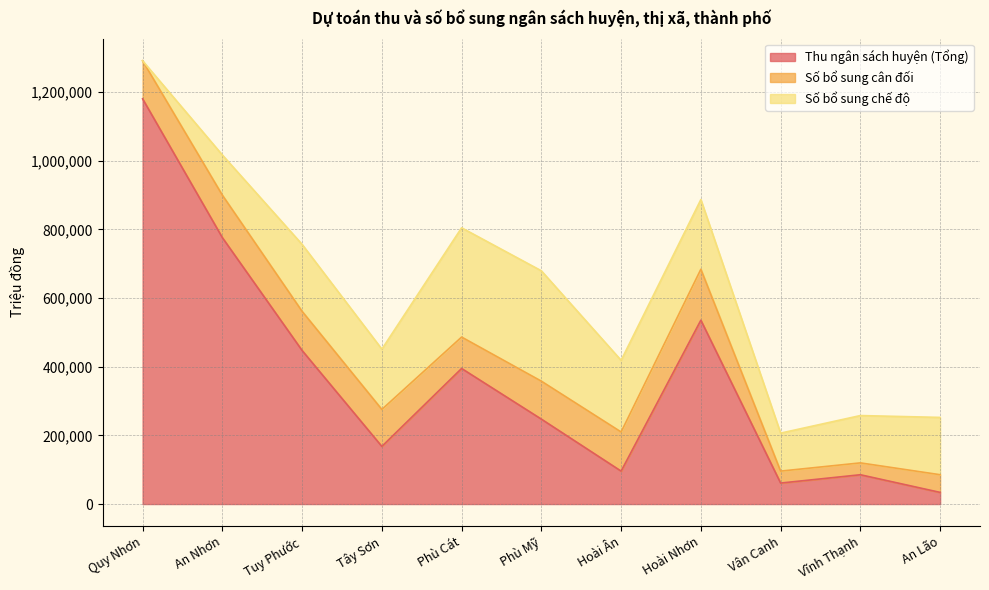

What is the average value of the Số bổ sung chế độ series?

177644